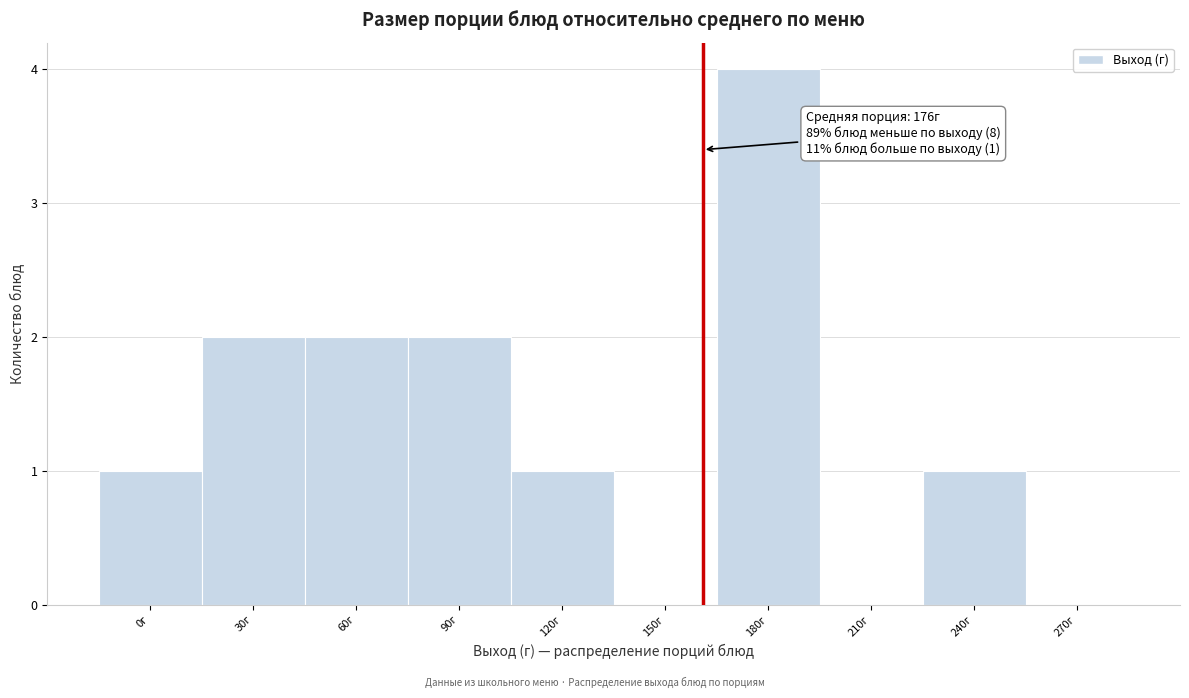

Reading left to right, list all the values displayed in this chart.

0г=1	30г=2	60г=2	90г=2	120г=1	150г=0	180г=4	210г=0	240г=1	270г=0